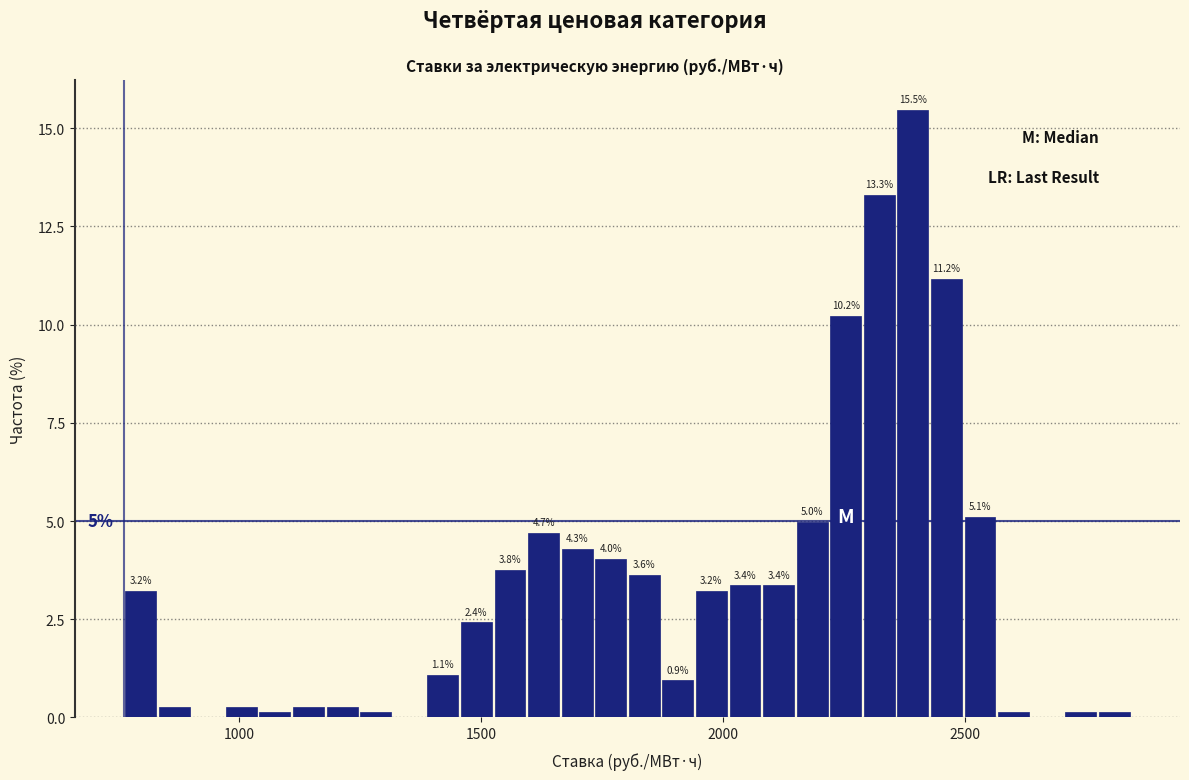

Read against the x-axis, roughly where is the centre of the tallest bar?

2400